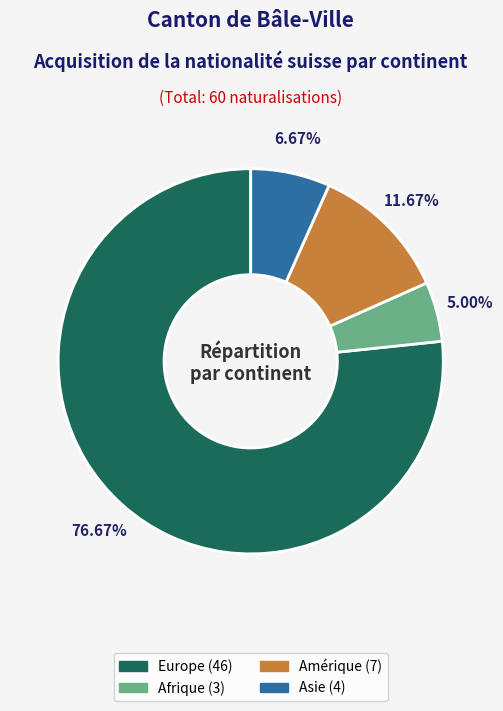

Does any single category account for the majority?

Yes